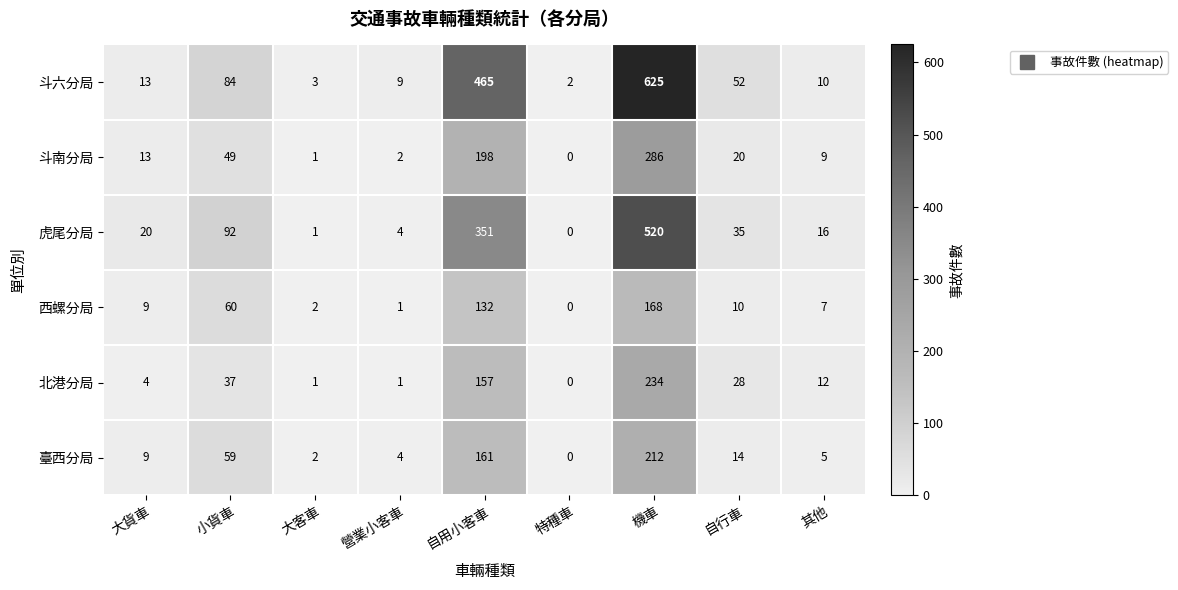

What is the sum of all 斗六分局 values?

1263